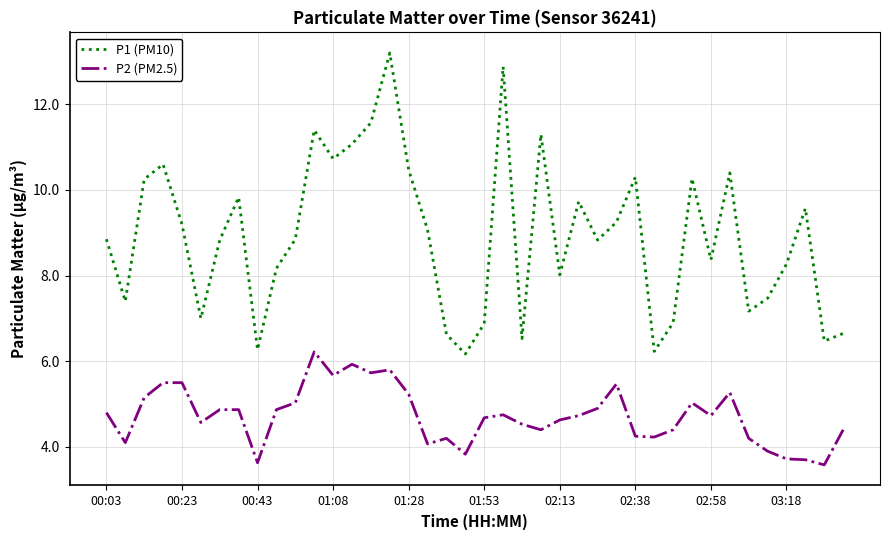

Which series has the largest total across all categories?

P1 (PM10)